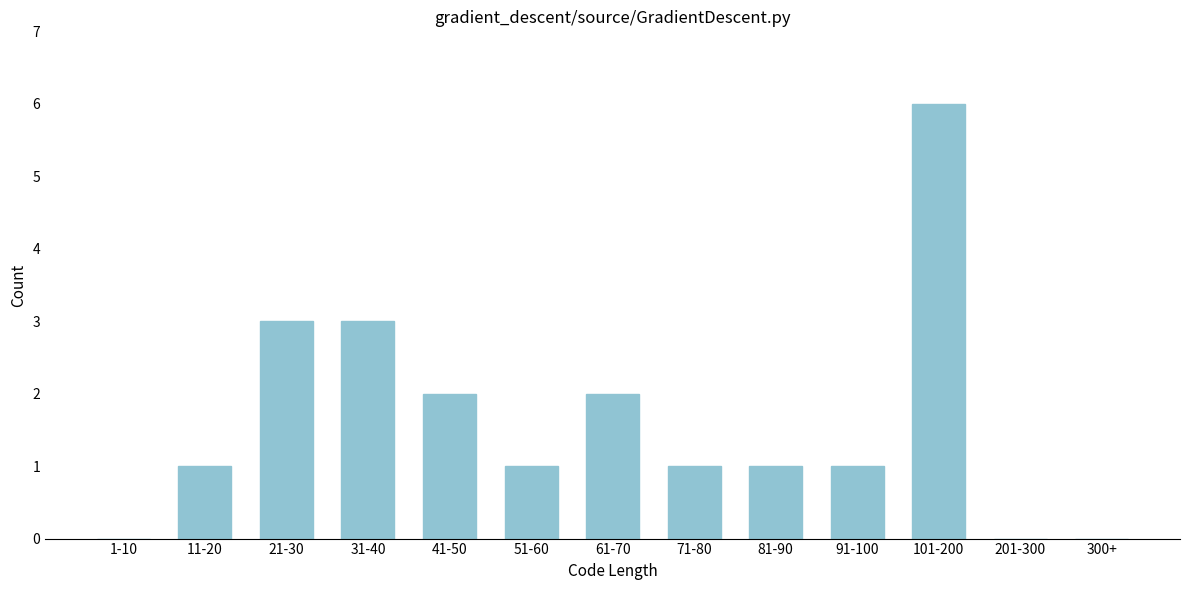

Reading right to left, extract all data points from this chart.

300+=0	201-300=0	101-200=6	91-100=1	81-90=1	71-80=1	61-70=2	51-60=1	41-50=2	31-40=3	21-30=3	11-20=1	1-10=0